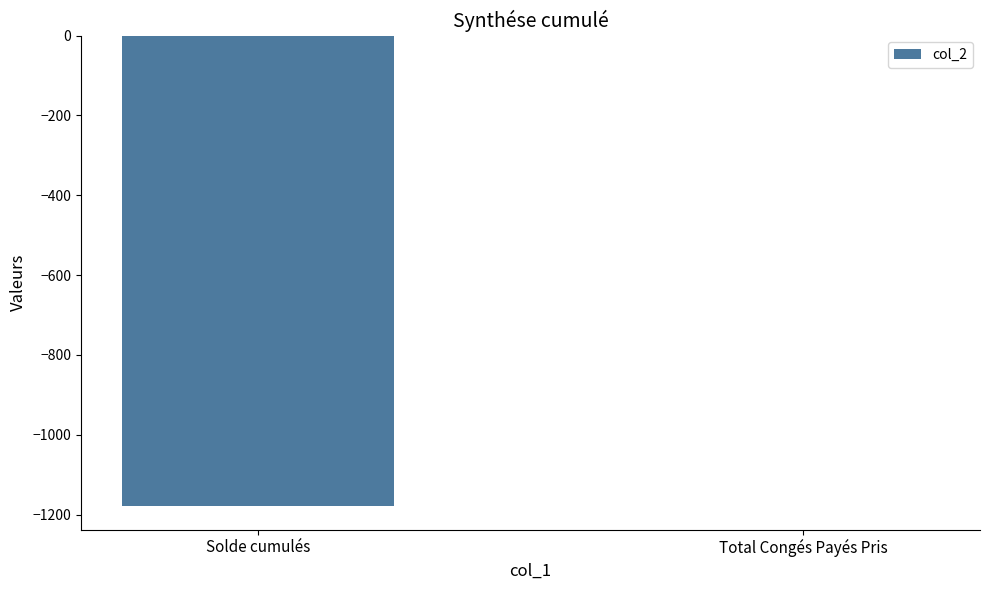

Reading left to right, list all the values displayed in this chart.

-1178.9	0.0